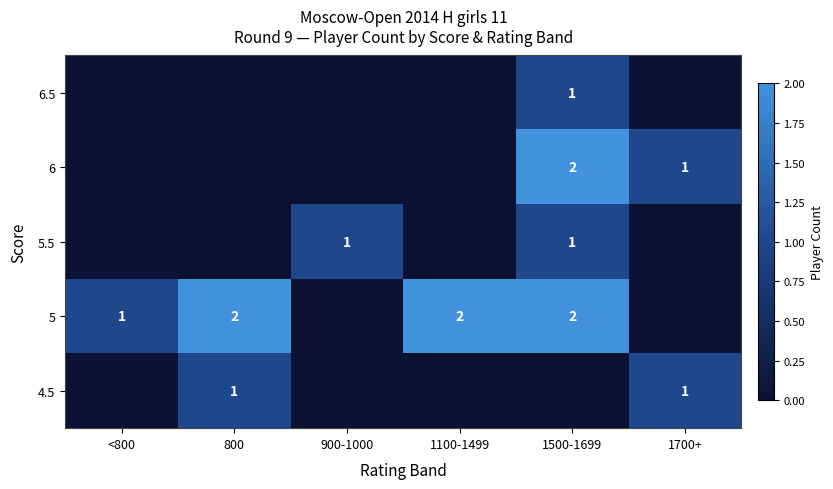

Is it true that 5 equals 2 at 1100-1499?

True